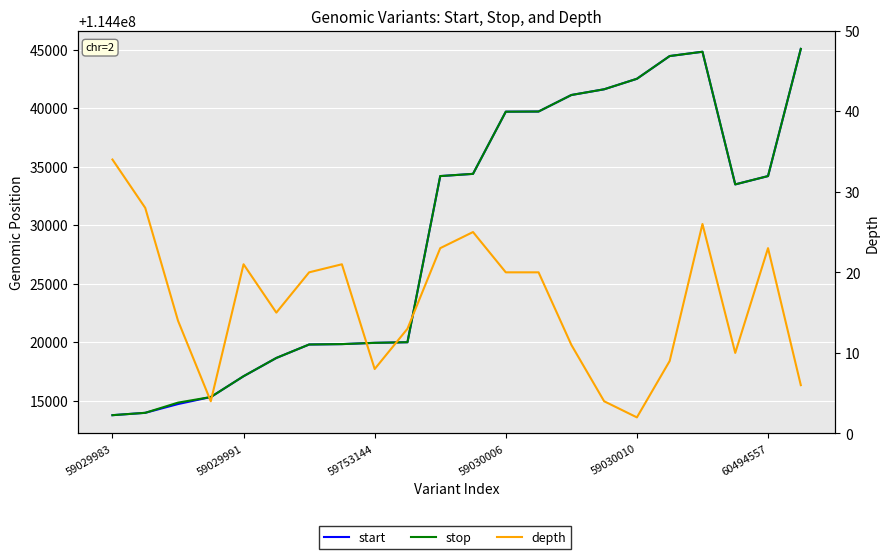

What is the highest value of the stop series?

114445060